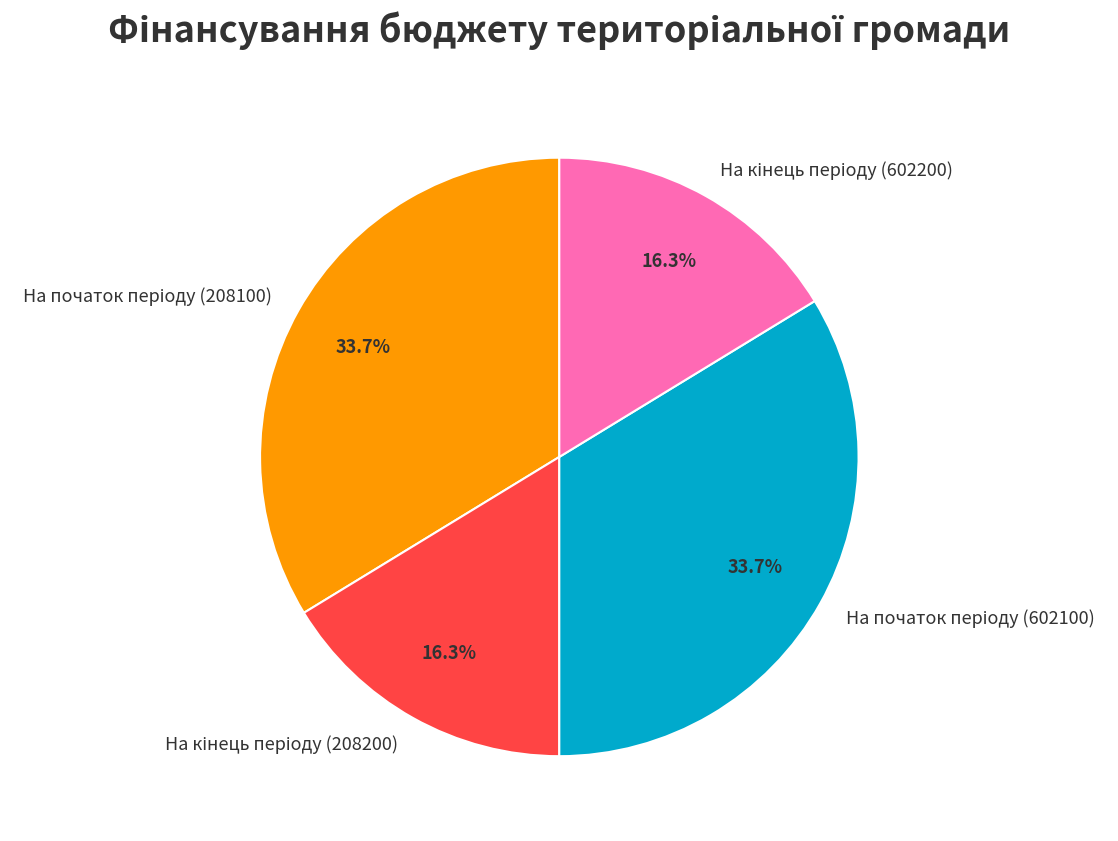

Does any single category account for the majority?

No